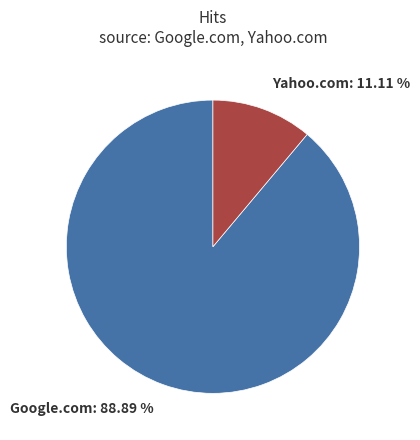

Rank the categories by value from highest to lowest.

Google.com, Yahoo.com